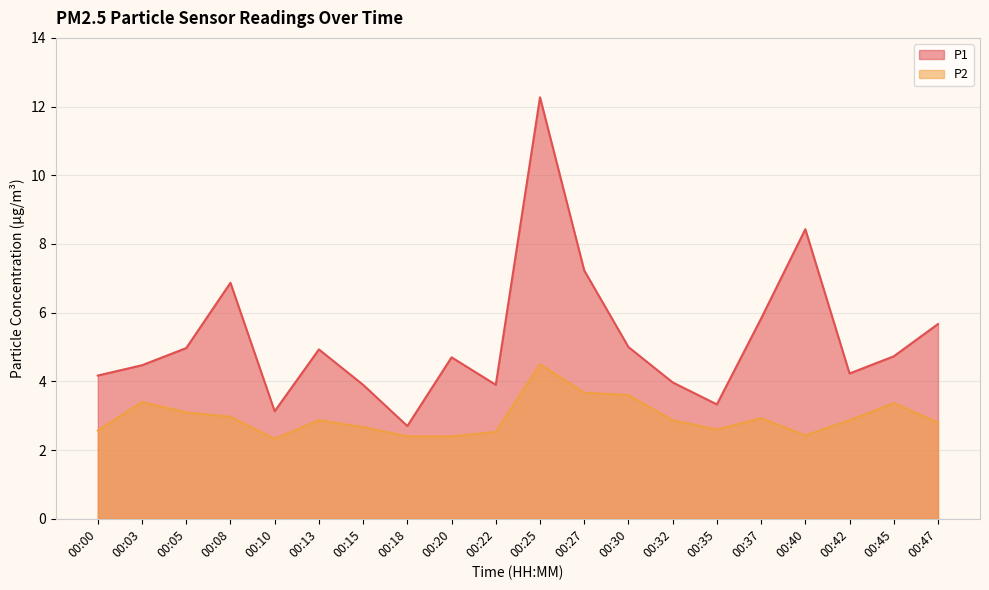

The value of P1 at 00:30 is 8.1. True or false?

False